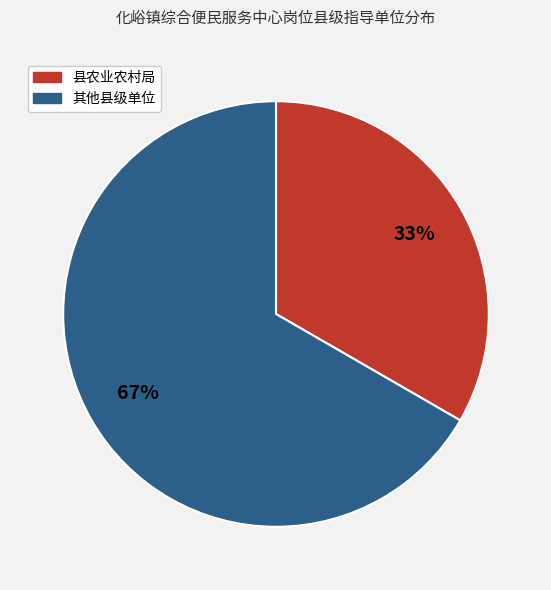

To the nearest percent, what percentage of the pie is 其他县级单位?

67%